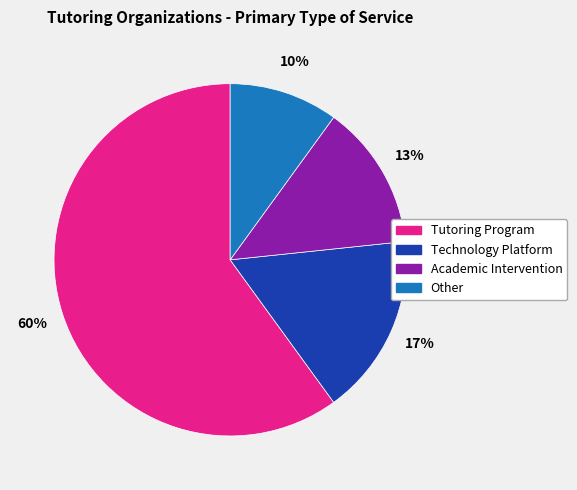

Which slice represents more than half of the pie?

Tutoring Program